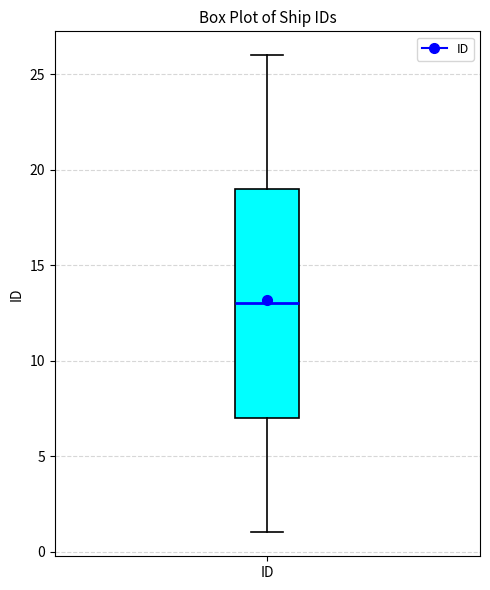

Transcribe this box plot: give where the median line is, the range the box spans, and where the two whiskers end, as read against the y-axis. The values are not printed on the chart, so give them approximately, as read against the axis.

median 13, box 7 to 19, whiskers 1 to 26